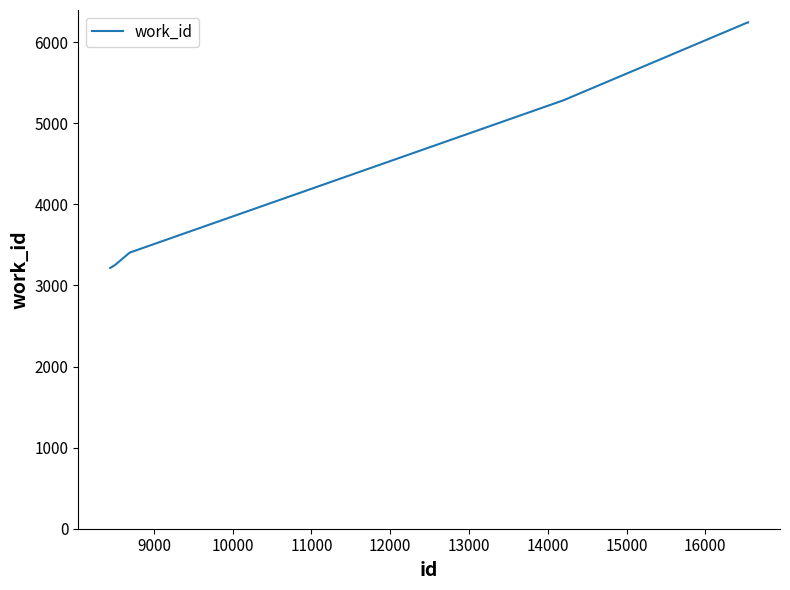

What is the sum of all values?

52609